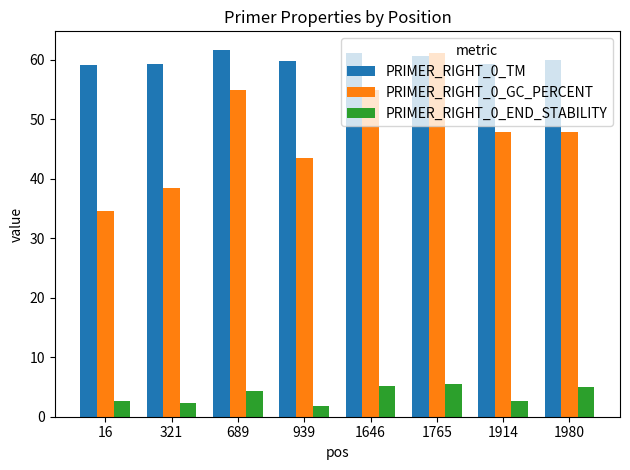

Count the number of data series in this chart.

3